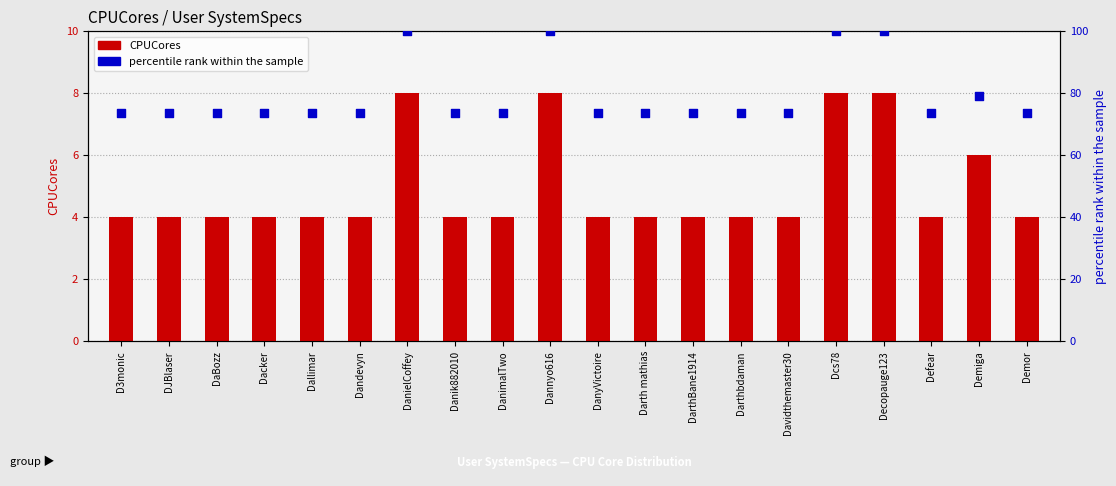

What are all the series names shown in the legend?

CPUCores, percentile rank within the sample